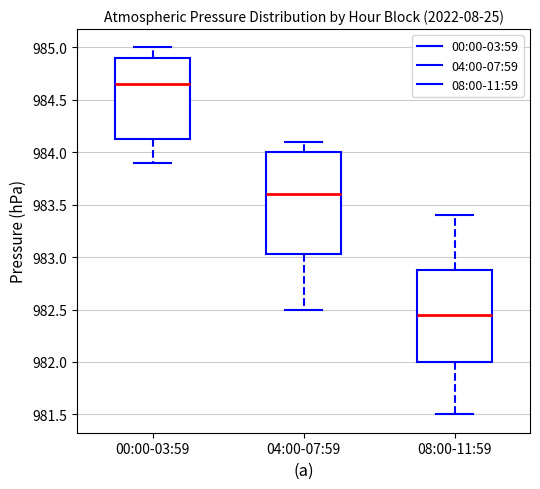

Reading left to right, transcribe this box plot: for each box, give where its median line is, the range the box spans, and where its two whiskers end, as read against the y-axis. The values are not printed on the chart, so give them approximately, as read against the axis.

00:00-03:59: median 984.65, box 984.15 to 984.90, whiskers 983.90 to 985.00
04:00-07:59: median 983.60, box 983.05 to 984.00, whiskers 982.50 to 984.10
08:00-11:59: median 982.45, box 982.00 to 982.90, whiskers 981.50 to 983.40